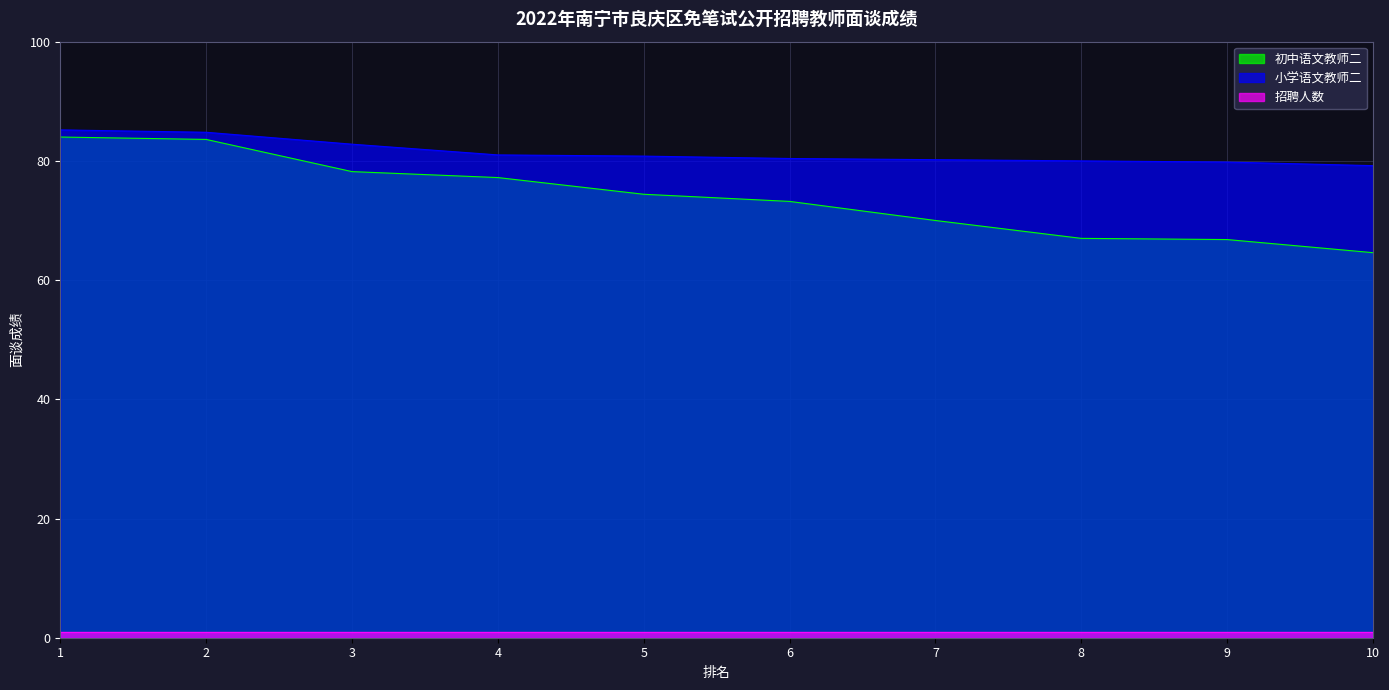

The value of 小学语文教师二 at 10 is 79.2. True or false?

True